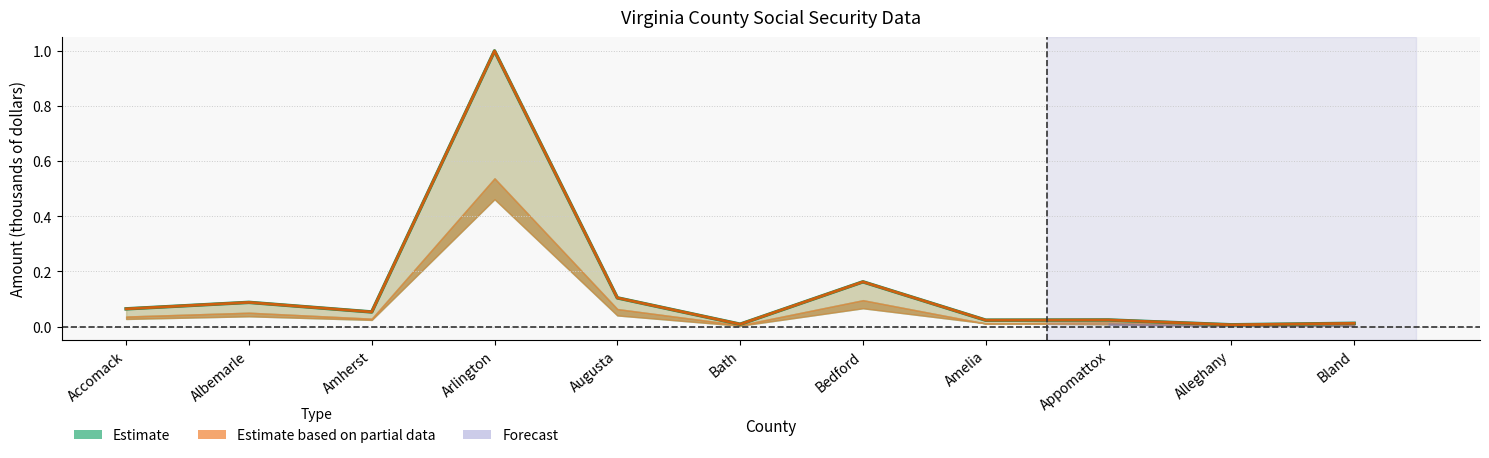

What is the label of the 2nd point from the left?

Albemarle